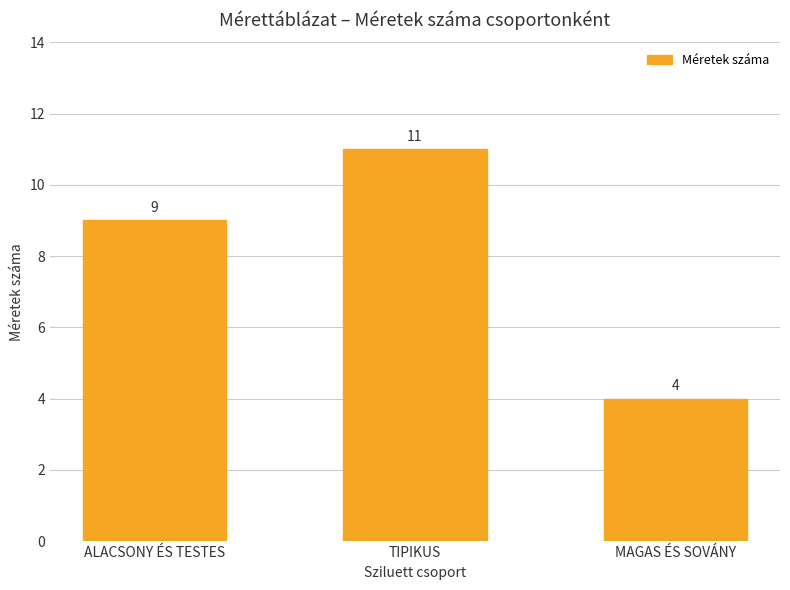

At which category does the chart reach its peak across all series?

TIPIKUS